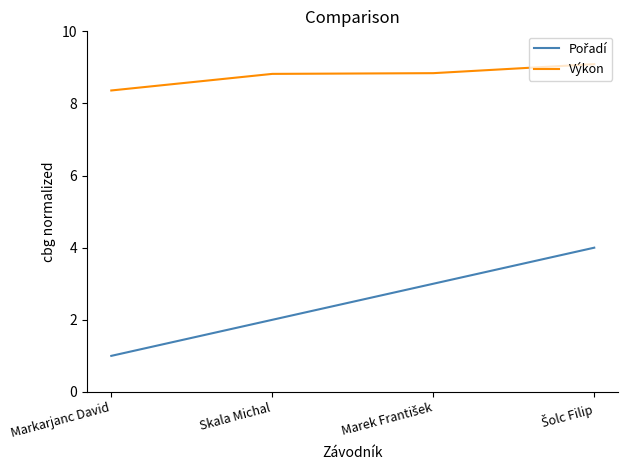

How many series are shown in this chart?

2